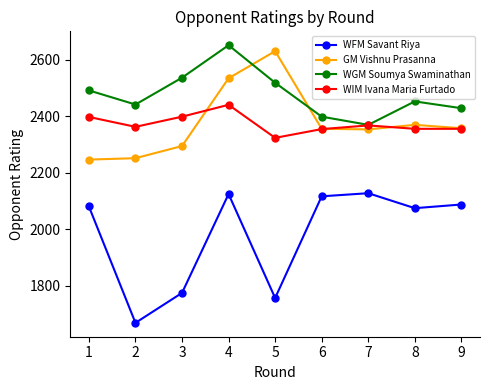

True or false: GM Vishnu Prasanna has a value of 2630 at 5.

True